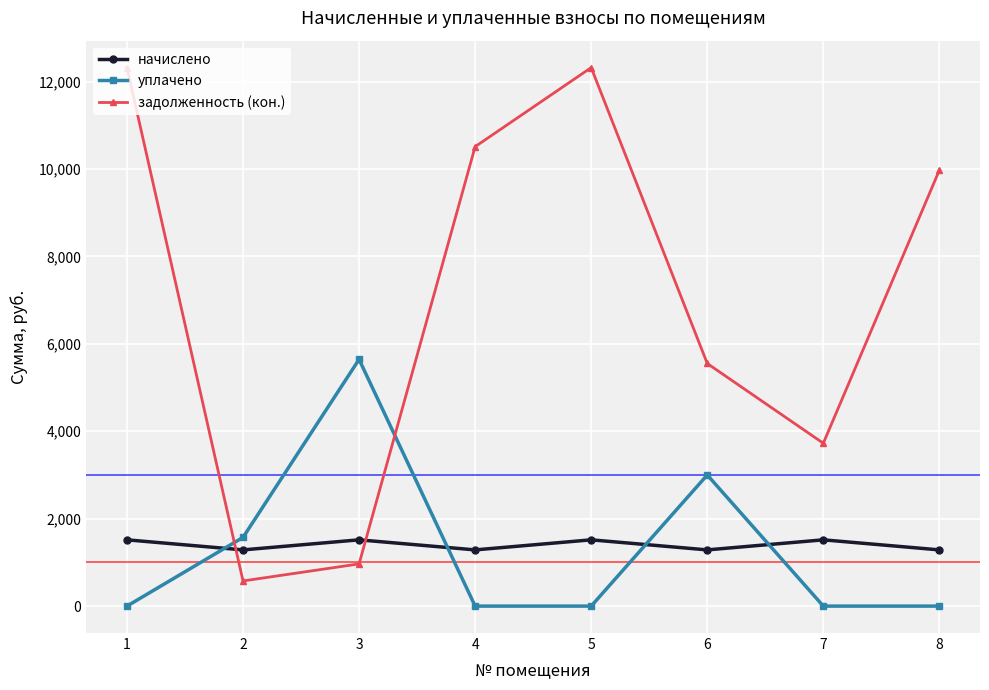

Rank the series at 1 from lowest to highest value.

уплачено, начислено, задолженность (кон.)